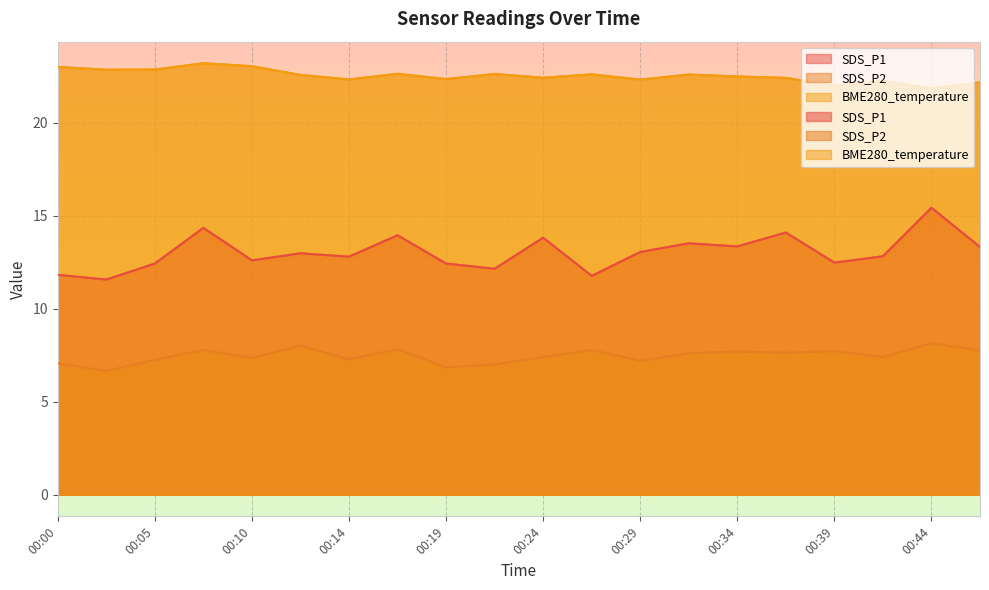

What is the value of the BME280_temperature point at the 17th from the left?

22.0